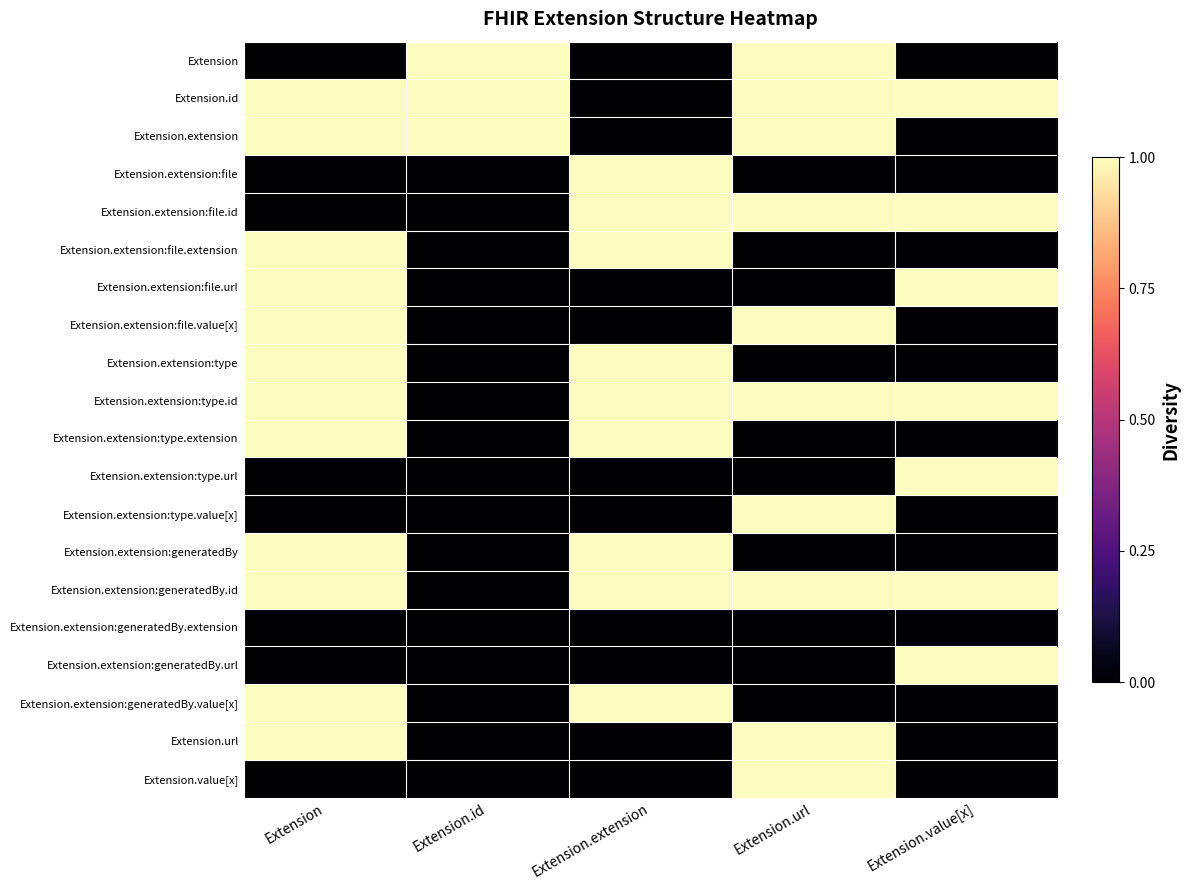

Reading left to right, transcribe all the data shown in this chart.

Extension: Extension=0	Extension.id=1	Extension.extension=0	Extension.url=1	Extension.value[x]=0
Extension.id: Extension=1	Extension.id=1	Extension.extension=0	Extension.url=1	Extension.value[x]=1
Extension.extension: Extension=1	Extension.id=1	Extension.extension=0	Extension.url=1	Extension.value[x]=0
Extension.extension:file: Extension=0	Extension.id=0	Extension.extension=1	Extension.url=0	Extension.value[x]=0
Extension.extension:file.id: Extension=0	Extension.id=0	Extension.extension=1	Extension.url=1	Extension.value[x]=1
Extension.extension:file.extension: Extension=1	Extension.id=0	Extension.extension=1	Extension.url=0	Extension.value[x]=0
Extension.extension:file.url: Extension=1	Extension.id=0	Extension.extension=0	Extension.url=0	Extension.value[x]=1
Extension.extension:file.value[x]: Extension=1	Extension.id=0	Extension.extension=0	Extension.url=1	Extension.value[x]=0
Extension.extension:type: Extension=1	Extension.id=0	Extension.extension=1	Extension.url=0	Extension.value[x]=0
Extension.extension:type.id: Extension=1	Extension.id=0	Extension.extension=1	Extension.url=1	Extension.value[x]=1
Extension.extension:type.extension: Extension=1	Extension.id=0	Extension.extension=1	Extension.url=0	Extension.value[x]=0
Extension.extension:type.url: Extension=0	Extension.id=0	Extension.extension=0	Extension.url=0	Extension.value[x]=1
Extension.extension:type.value[x]: Extension=0	Extension.id=0	Extension.extension=0	Extension.url=1	Extension.value[x]=0
Extension.extension:generatedBy: Extension=1	Extension.id=0	Extension.extension=1	Extension.url=0	Extension.value[x]=0
Extension.extension:generatedBy.id: Extension=1	Extension.id=0	Extension.extension=1	Extension.url=1	Extension.value[x]=1
Extension.extension:generatedBy.extension: Extension=0	Extension.id=0	Extension.extension=0	Extension.url=0	Extension.value[x]=0
Extension.extension:generatedBy.url: Extension=0	Extension.id=0	Extension.extension=0	Extension.url=0	Extension.value[x]=1
Extension.extension:generatedBy.value[x]: Extension=1	Extension.id=0	Extension.extension=1	Extension.url=0	Extension.value[x]=0
Extension.url: Extension=1	Extension.id=0	Extension.extension=0	Extension.url=1	Extension.value[x]=0
Extension.value[x]: Extension=0	Extension.id=0	Extension.extension=0	Extension.url=1	Extension.value[x]=0